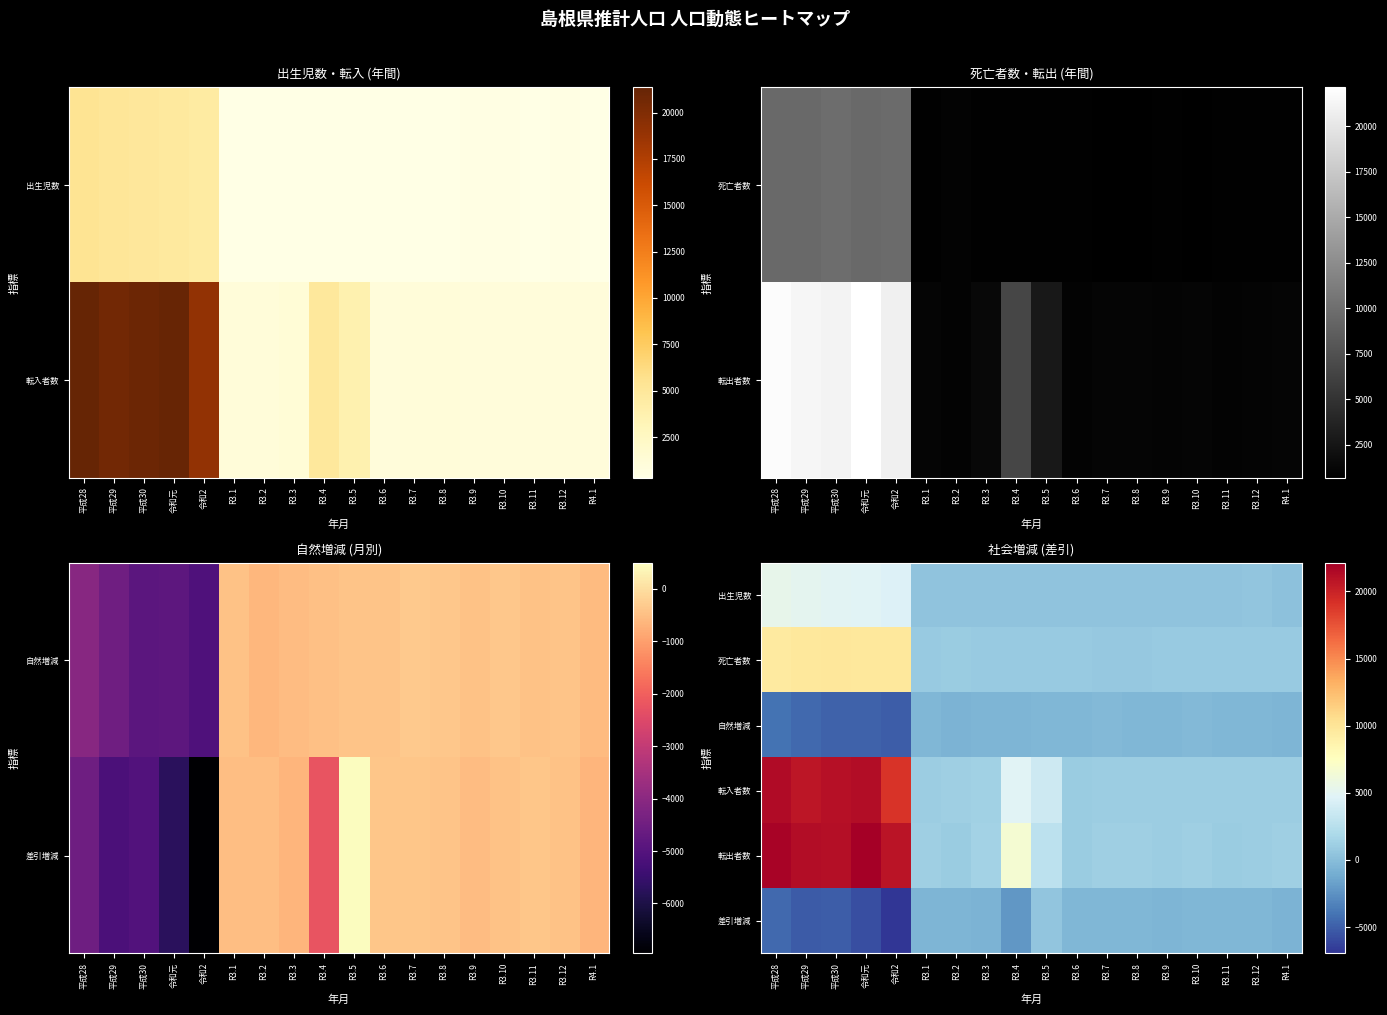

How many values in the 死亡者数 series exceed 849?

8